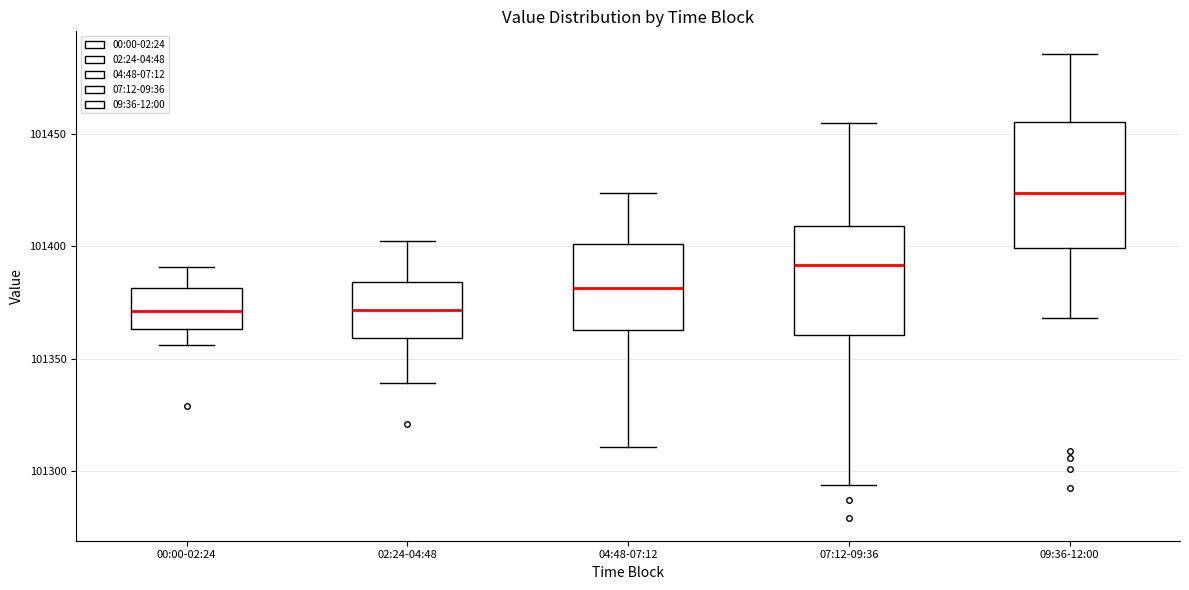

Where is the lower edge of the box for 09:36-12:00 on the y-axis? The values are not printed on the chart, so give them approximately, as read against the axis.

101400